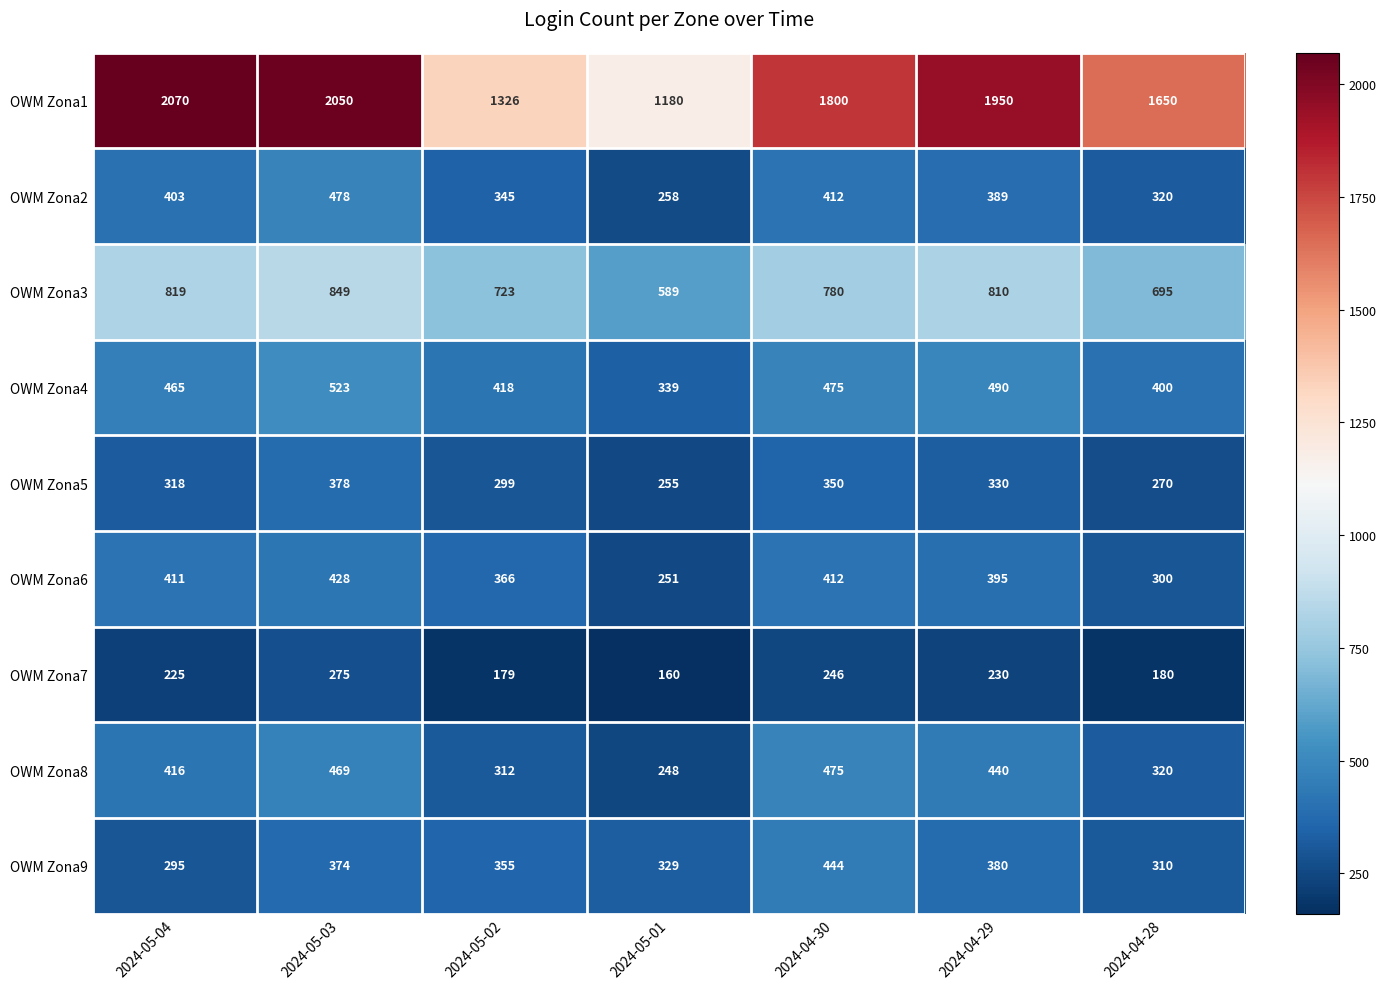

What is the sum of the OWM Zona9 values at 2024-05-02 and 2024-04-29?

735